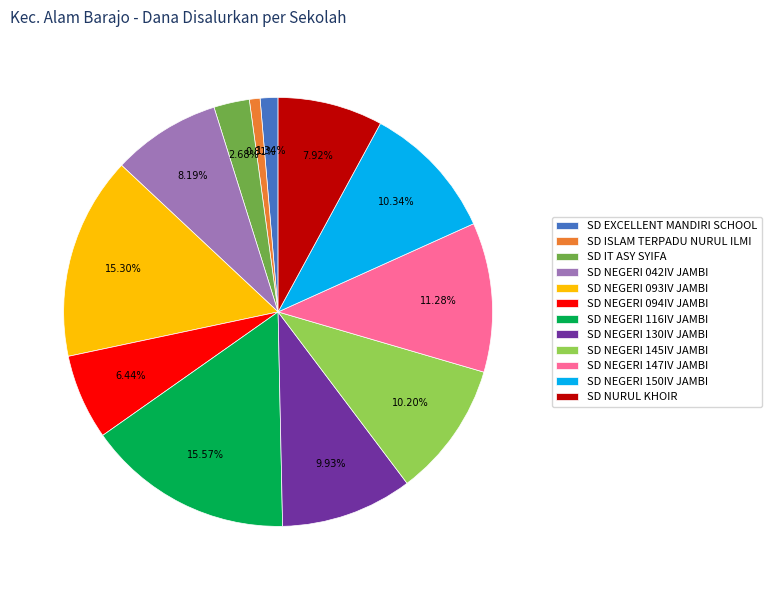

The SD NURUL KHOIR slice represents 8% of the pie. True or false?

True